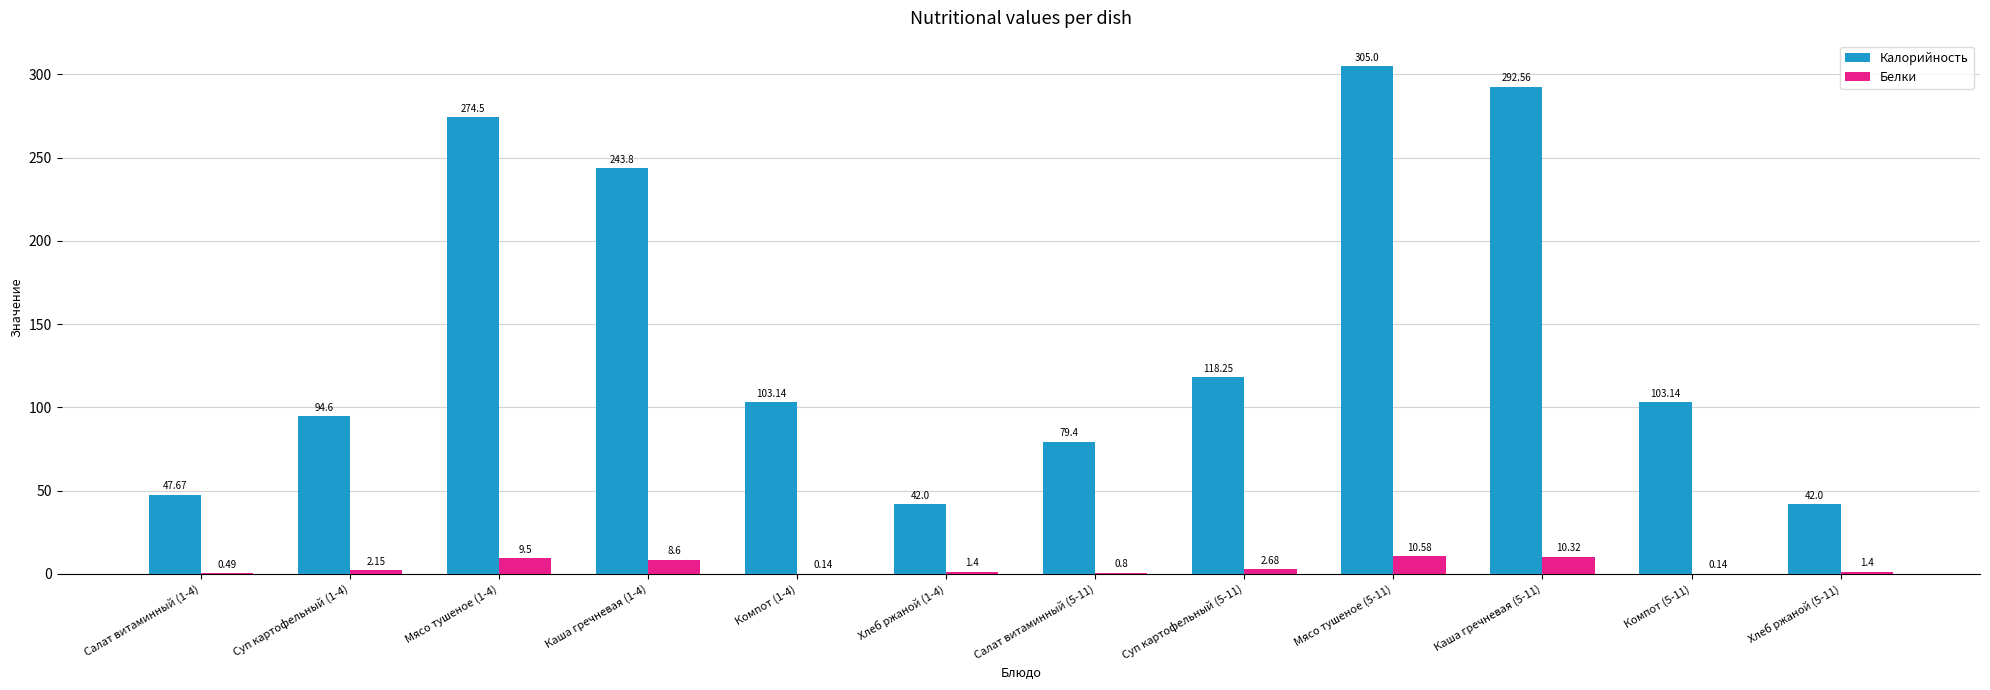

Which series has the largest total across all categories?

Калорийность